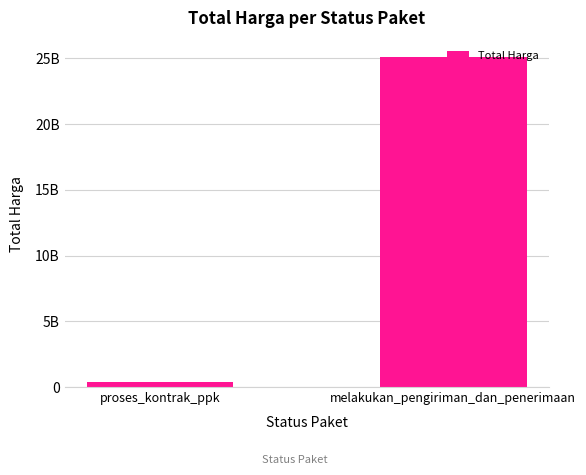

Are the bars horizontal?

No